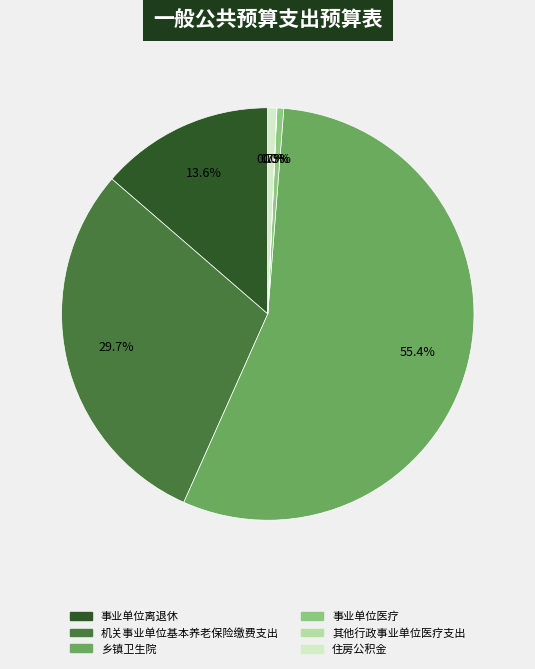

True or false: 乡镇卫生院 accounts for 65% of the total.

False